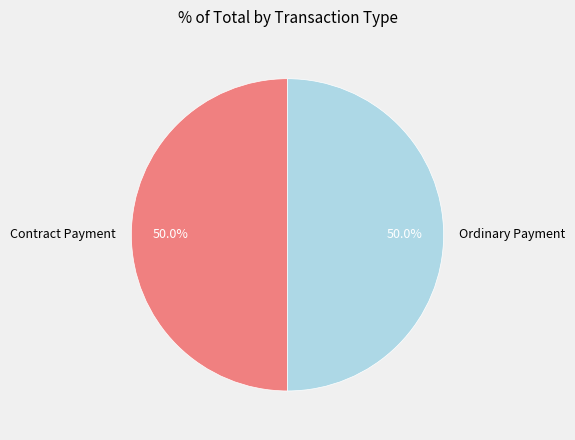

What is the ratio of the value at Ordinary Payment to the value at Contract Payment?

1.0